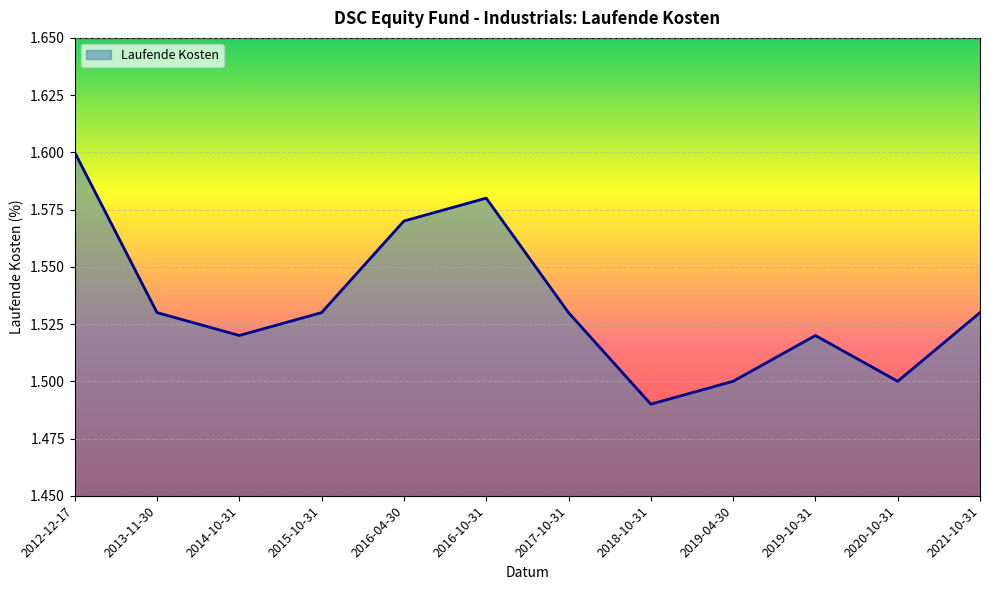

What position from the left is 2014-10-31?

3